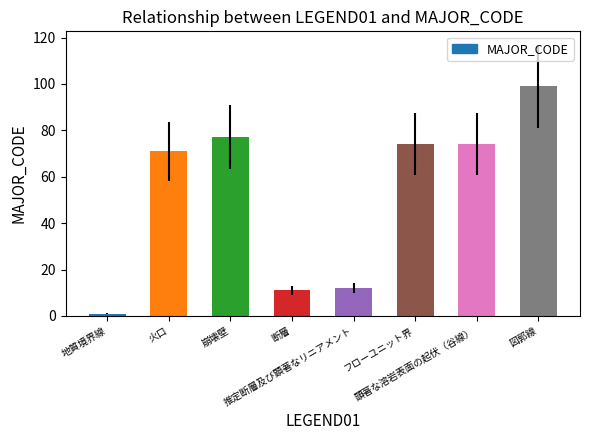

What is the label of the 4th bar from the left?

断層